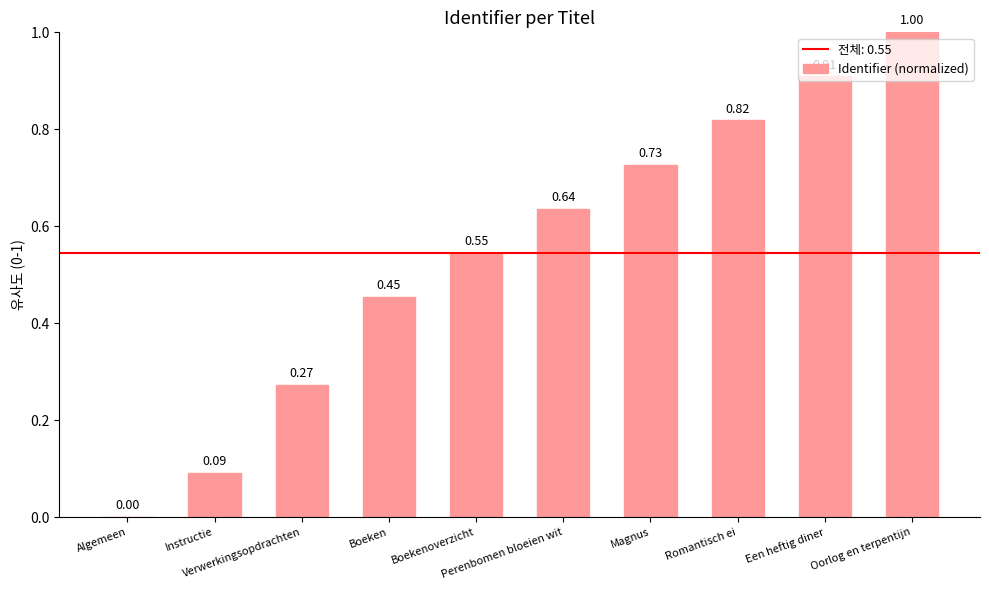

What is the sum of all values?

5.5